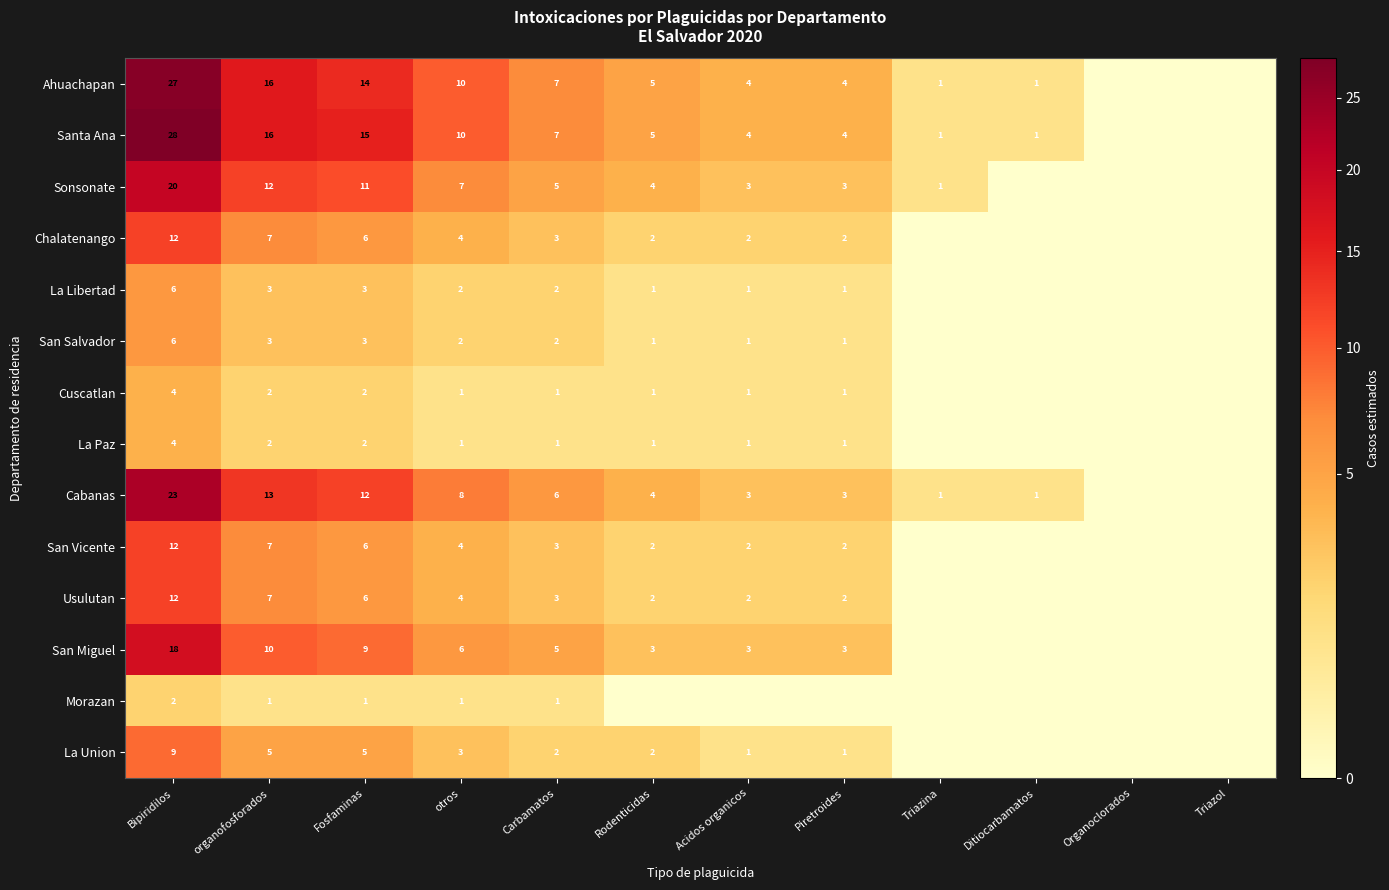

The Ahuachapan series shows 4 at Piretroides. True or false?

True